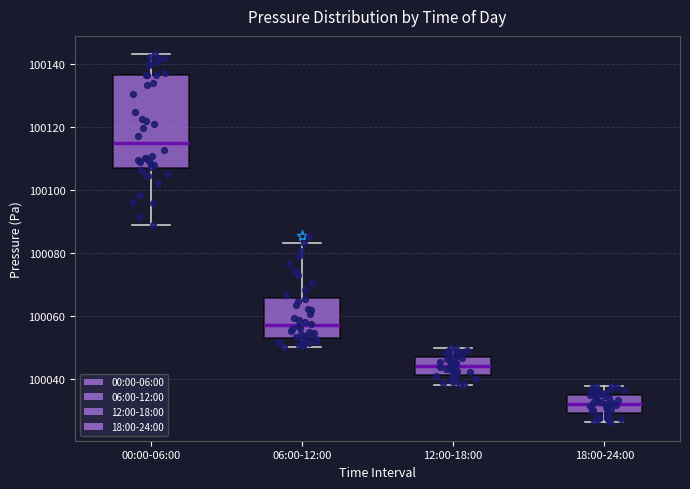

Reading left to right, transcribe this box plot: for each box, give where its median line is, the range the box spans, and where its two whiskers end, as read against the y-axis. The values are not printed on the chart, so give them approximately, as read against the axis.

00:00-06:00: median 100114, box 100106 to 100136, whiskers 100088 to 100144
06:00-12:00: median 100058, box 100054 to 100066, whiskers 100050 to 100084
12:00-18:00: median 100044, box 100042 to 100046, whiskers 100038 to 100050
18:00-24:00: median 100032, box 100030 to 100034, whiskers 100026 to 100038